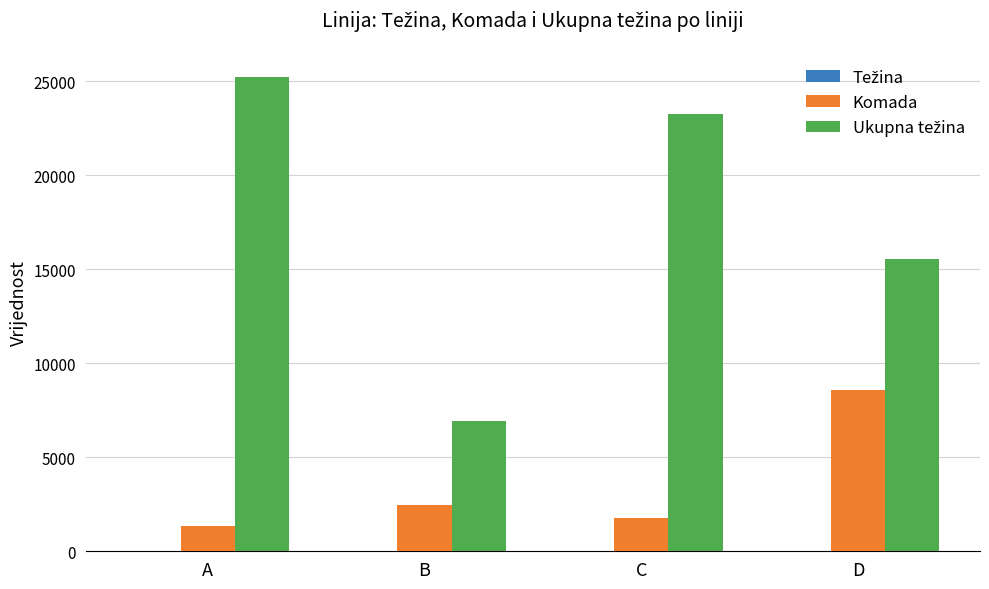

Is it true that Komada equals 1193.2 at B?

False